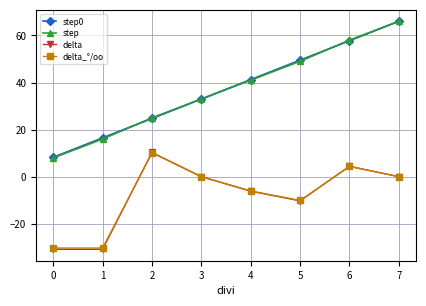

What is the average value of the delta_°/oo series?

-7.8